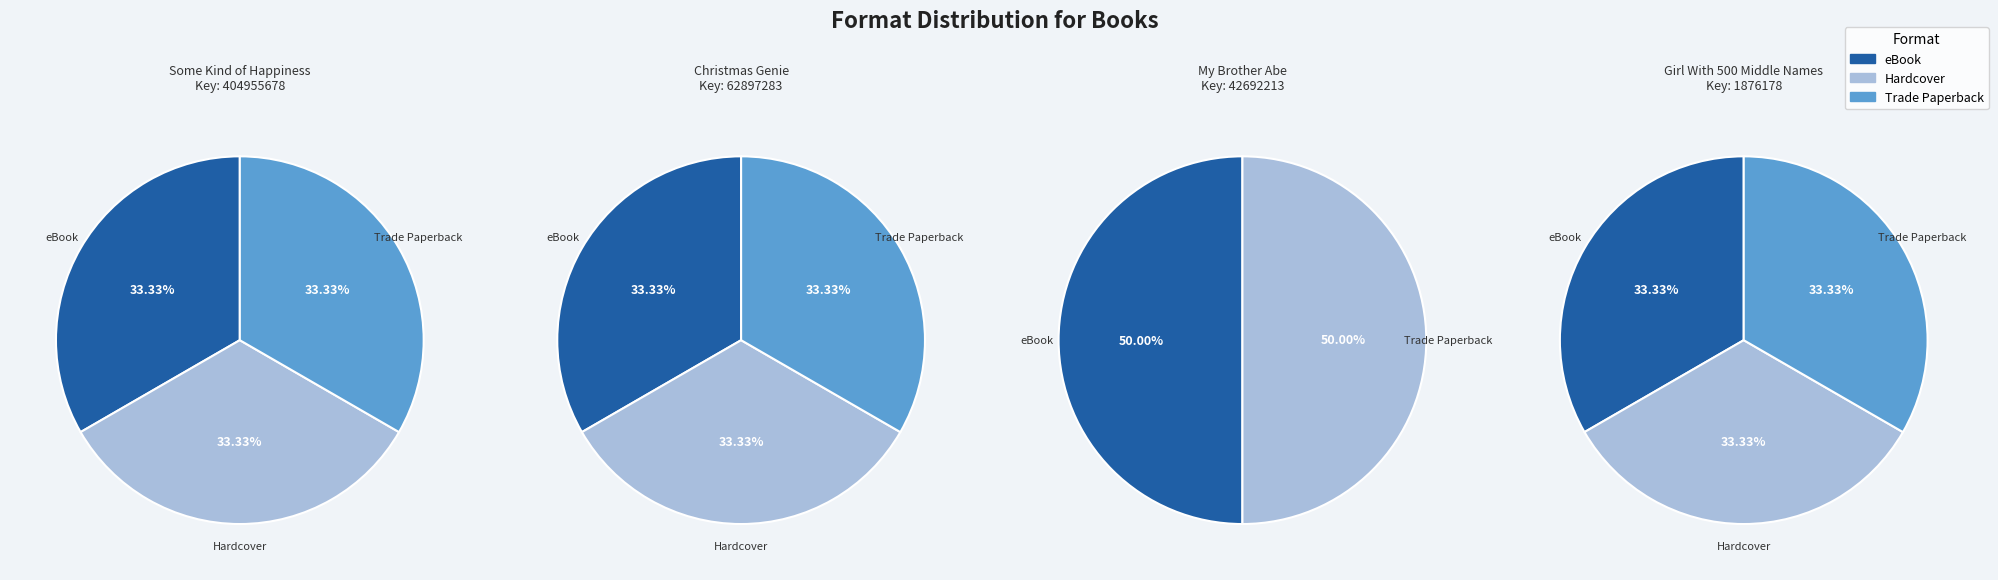

True or false: Girl With 500 Middle Names accounts for 13% of the total.

False